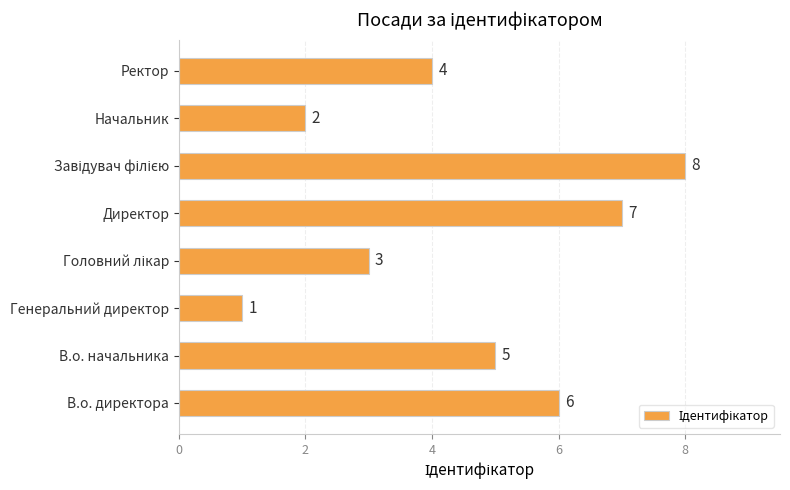

Reading bottom to top, transcribe all the data shown in this chart.

6	5	1	3	7	8	2	4